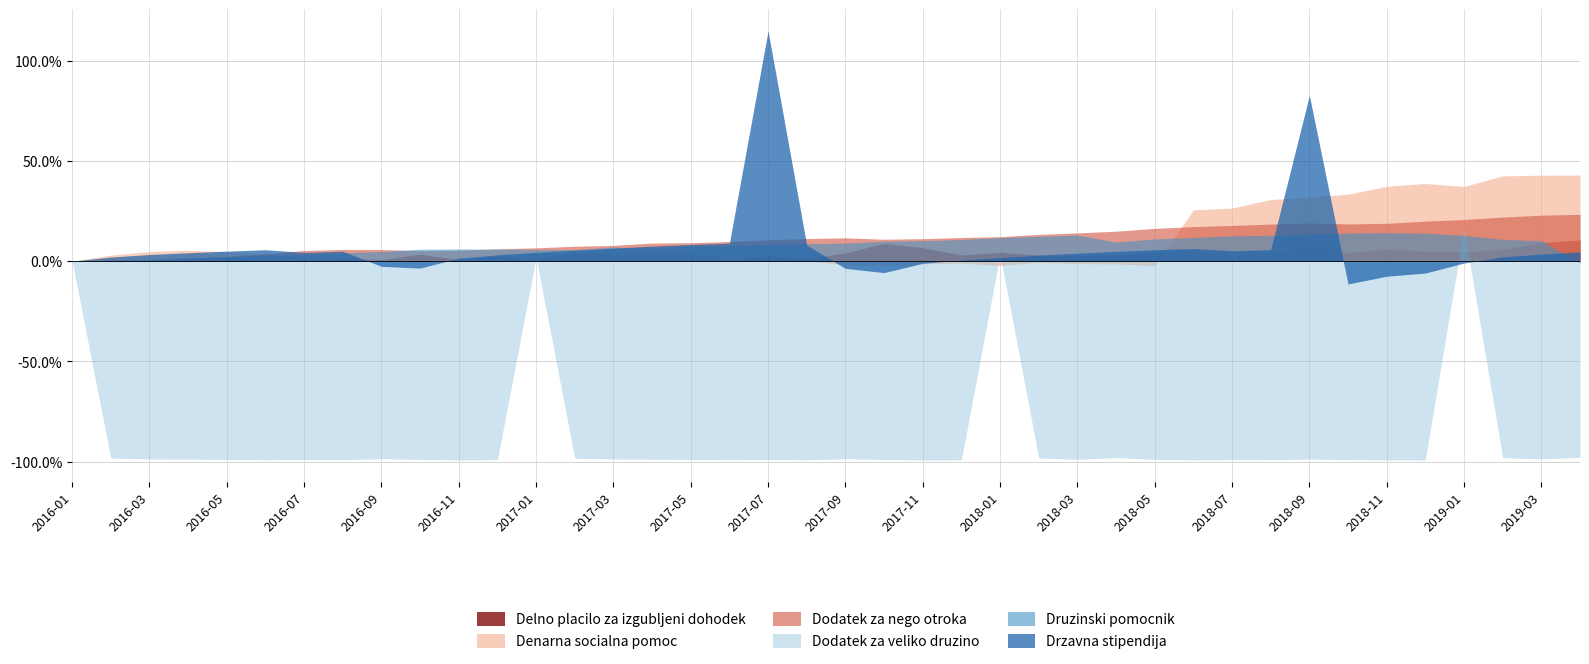

Reading left to right, transcribe all the data shown in this chart.

Delno placilo za izgubljeni dohodek: 492.3	492.1	492.1	495.6	501.8	494.9	494.6	500.3	496.2	509.6	496.2	504.6	496.5	514.1	505.0	506.2	511.3	496.7	505.5	498.4	512.6	535.9	525.5	507.5	514.0	507.3	506.0	508.1	514.3	518.0	508.1	514.5	528.8	513.4	521.4	517.1	516.3	520.3	538.0	544.7
Denarna socialna pomoc: 14514.5	14954.9	15203.7	15304.1	15206.2	15022.6	14766.6	14741.4	14531.4	14464.4	14629.7	14776.3	14741.8	15125.3	15133.0	15228.8	15011.4	14795.4	14493.6	14545.5	14252.7	14168.2	14320.3	14374.5	14198.6	14438.0	14335.8	14315.9	14190.6	18227.1	18361.2	18974.8	19152.6	19362.4	19933.6	20138.6	19924.0	20686.8	20740.2	20746.3
Dodatek za nego otroka: 726.9	730.9	732.1	738.6	743.9	753.2	765.6	769.3	769.1	764.7	766.4	771.3	775.3	781.0	784.1	792.6	793.8	798.0	804.6	809.1	811.5	806.4	808.5	812.8	815.6	824.0	829.4	835.7	845.7	852.3	856.4	861.4	865.3	861.9	864.2	871.8	878.1	886.8	893.7	896.7
Dodatek za veliko druzino: 9472.9	174.9	134.5	126.6	101.8	86.8	99.2	93.8	145.0	109.5	79.6	91.4	9642.2	163.1	135.0	118.9	103.4	88.8	101.2	87.2	144.7	104.0	78.6	83.2	9793.6	179.0	116.3	196.2	111.2	83.4	91.0	92.6	127.5	93.1	83.3	81.8	11014.8	187.0	137.6	209.5
Druzinski pomocnik: 493.2	493.9	496.8	501.2	503.9	507.9	508.7	513.8	517.0	522.7	523.1	523.0	522.1	521.7	528.2	524.9	530.6	532.2	534.5	536.3	537.6	542.4	543.6	546.7	551.2	554.2	557.6	540.5	547.9	551.5	555.6	556.9	559.0	562.6	563.3	562.1	556.8	546.9	543.5	488.6
Drzavna stipendija: 5821.5	5941.3	6014.9	6066.1	6113.2	6153.5	6075.8	6110.2	5671.9	5621.2	5908.0	6004.9	6077.3	6141.3	6196.4	6260.1	6307.0	6345.3	12506.8	6286.6	5613.0	5489.7	5758.9	5853.7	5924.5	5996.9	6052.4	6107.9	6154.0	6187.7	6122.7	6154.0	10635.3	5158.9	5384.9	5476.6	5767.8	5946.1	6027.2	6092.1